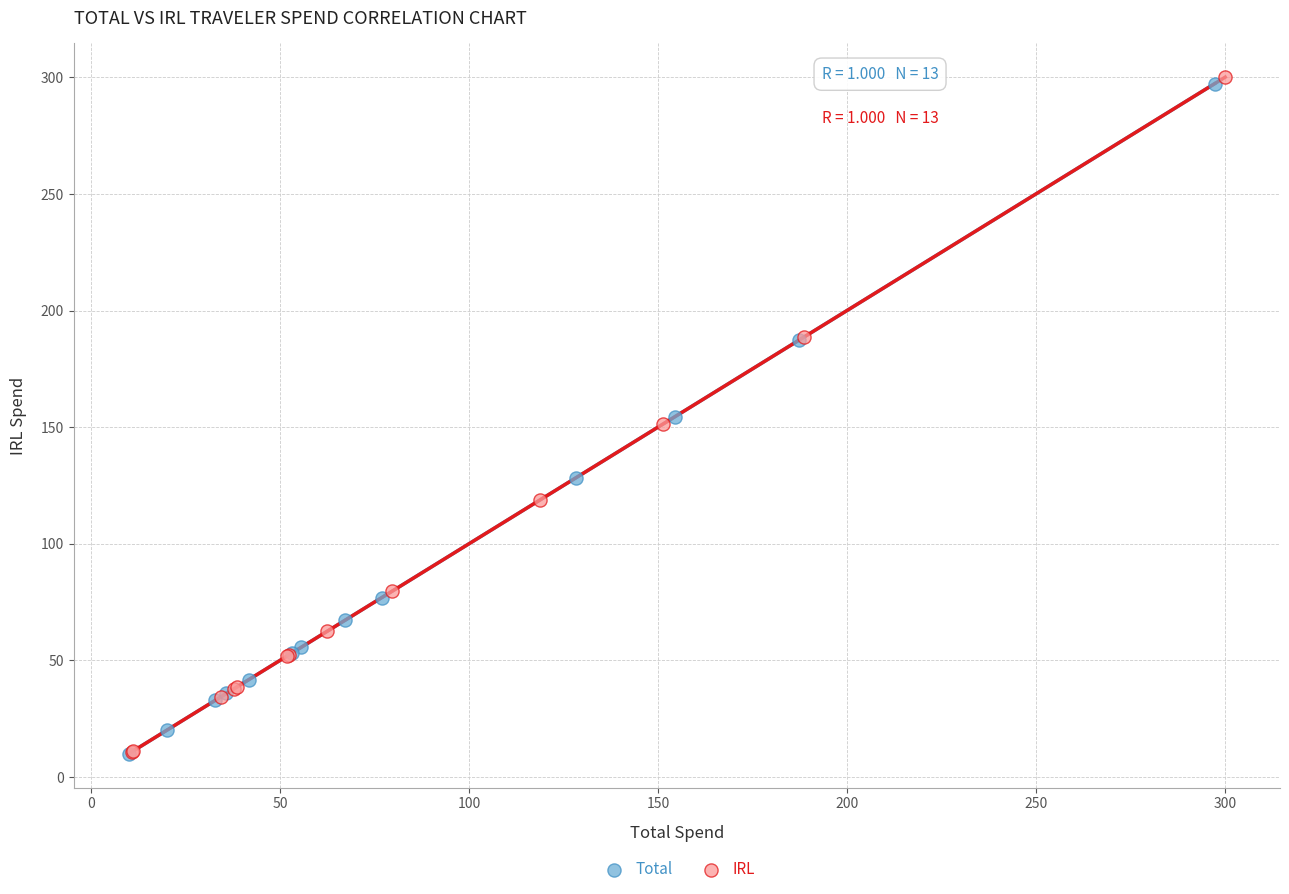

Which series has the largest Y range (max minus min)?

IRL